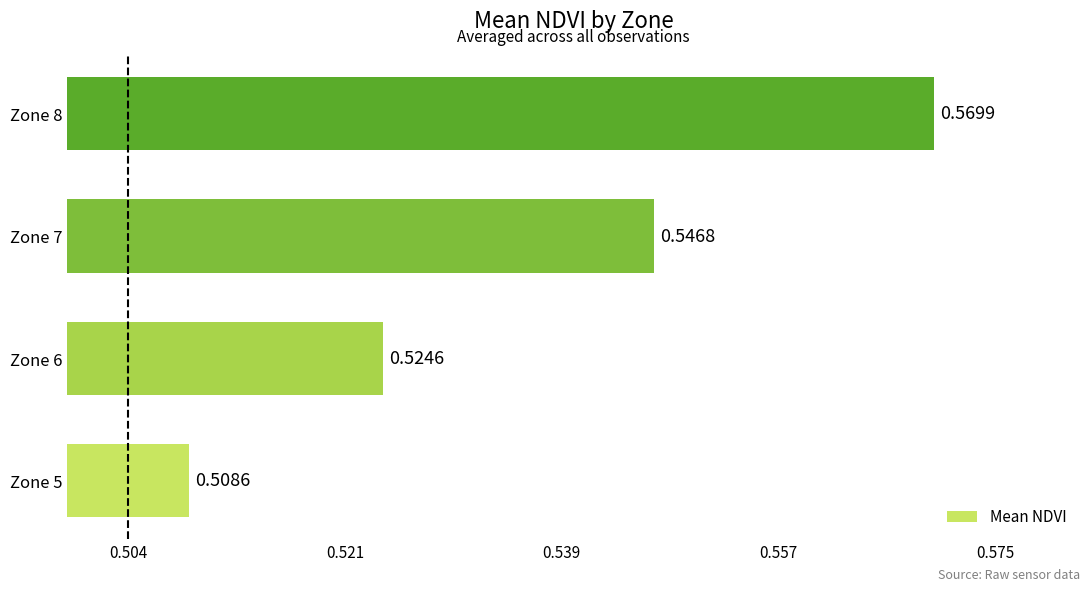

Rank the categories by value from highest to lowest.

Zone 8, Zone 7, Zone 6, Zone 5